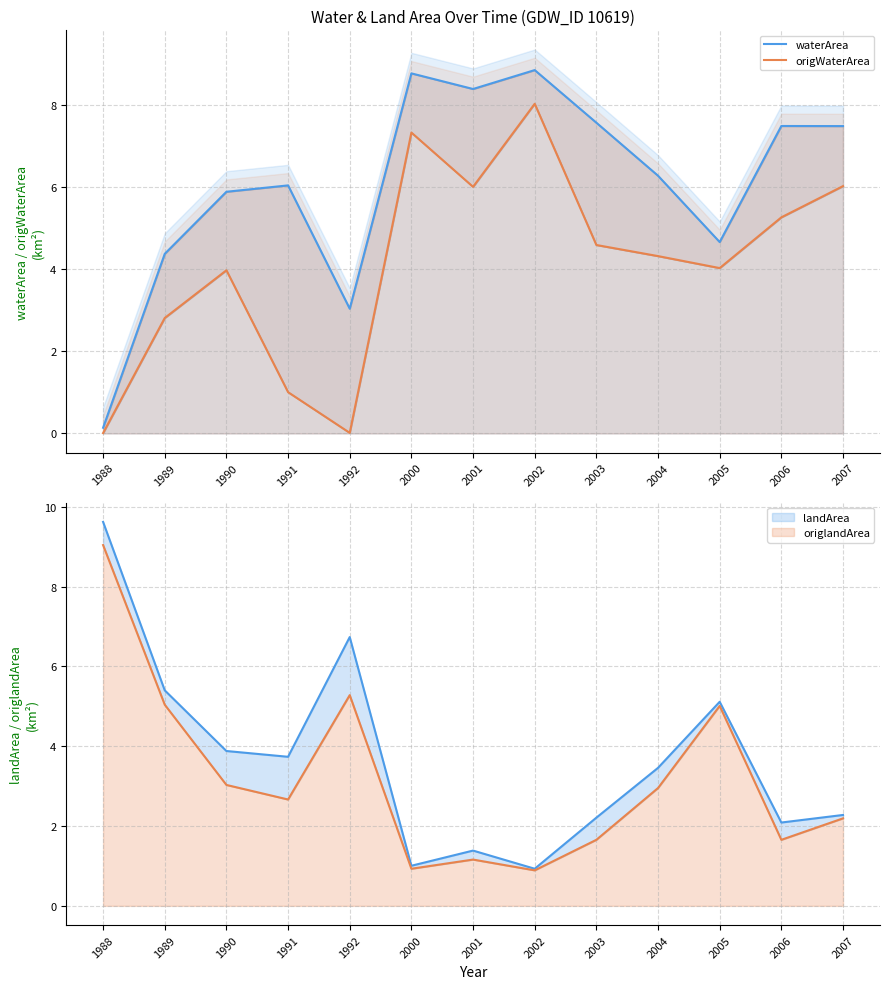

What are all the series names shown in the legend?

waterArea, origWaterArea, landArea, origlandArea